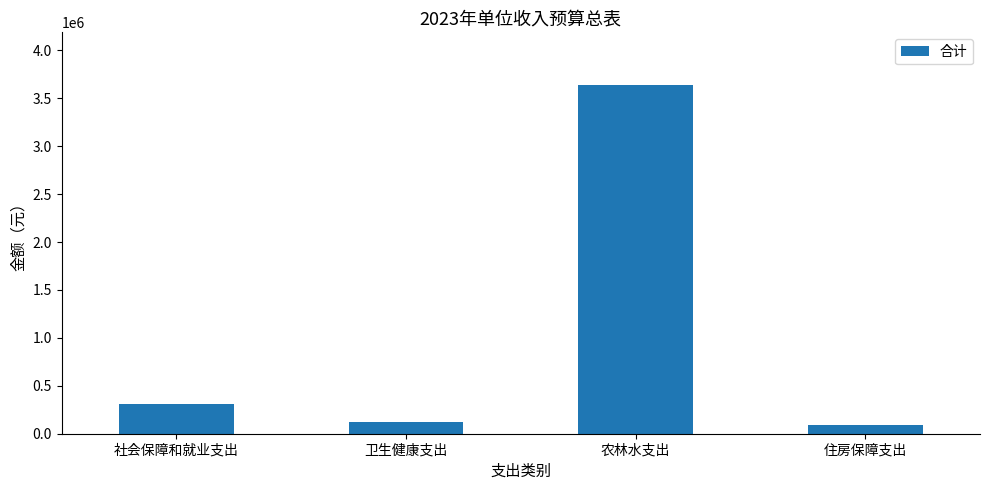

What is the smallest value displayed?

85800